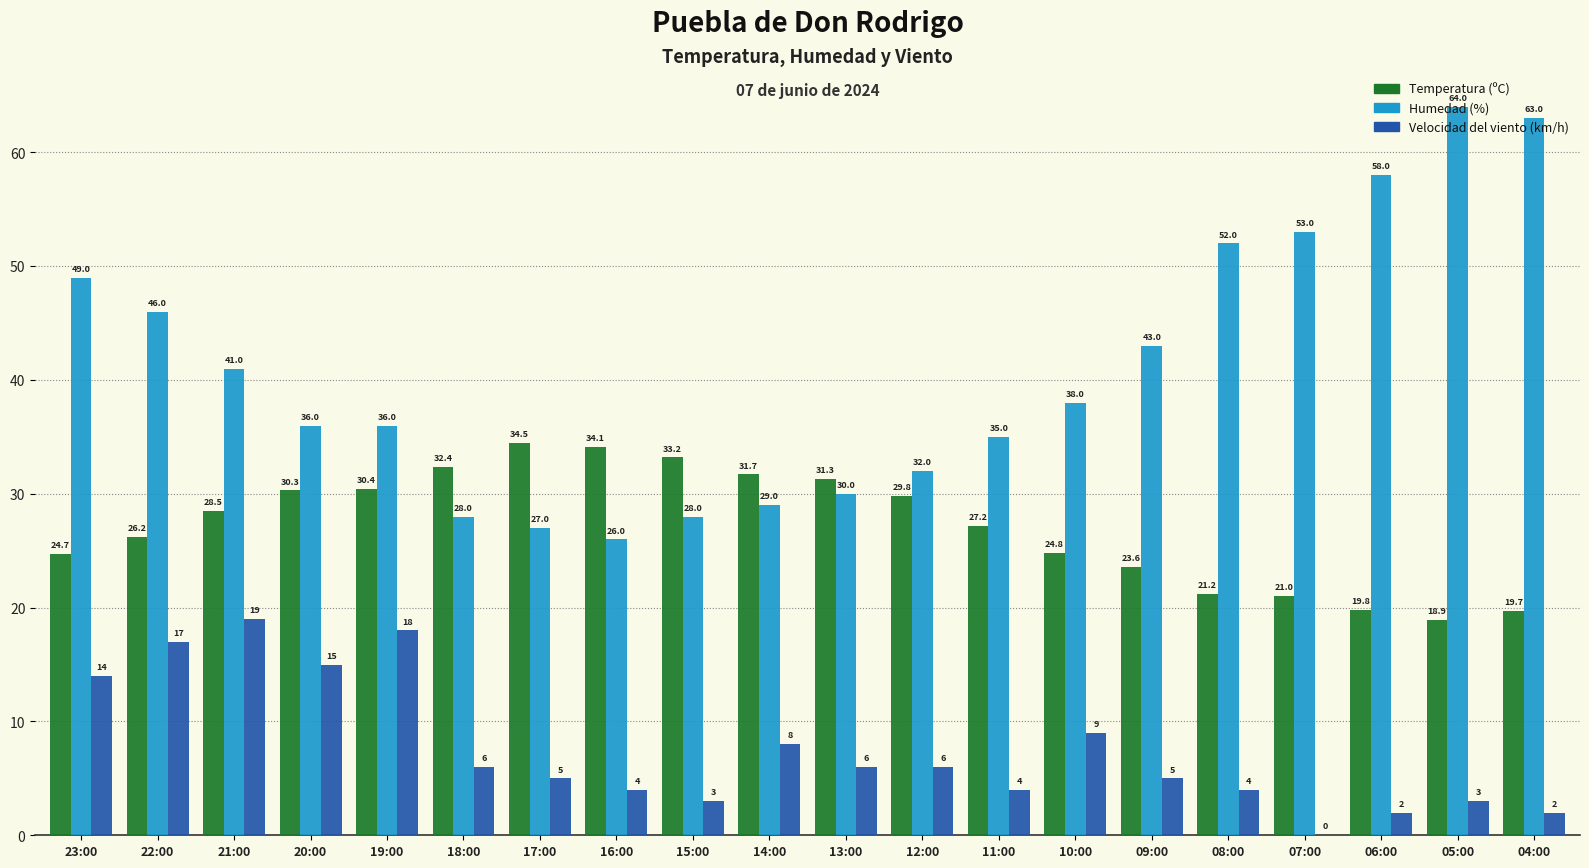

Is the value of Velocidad del viento (km/h) at 19:00 greater than the value of Humedad (%) at 19:00?

No